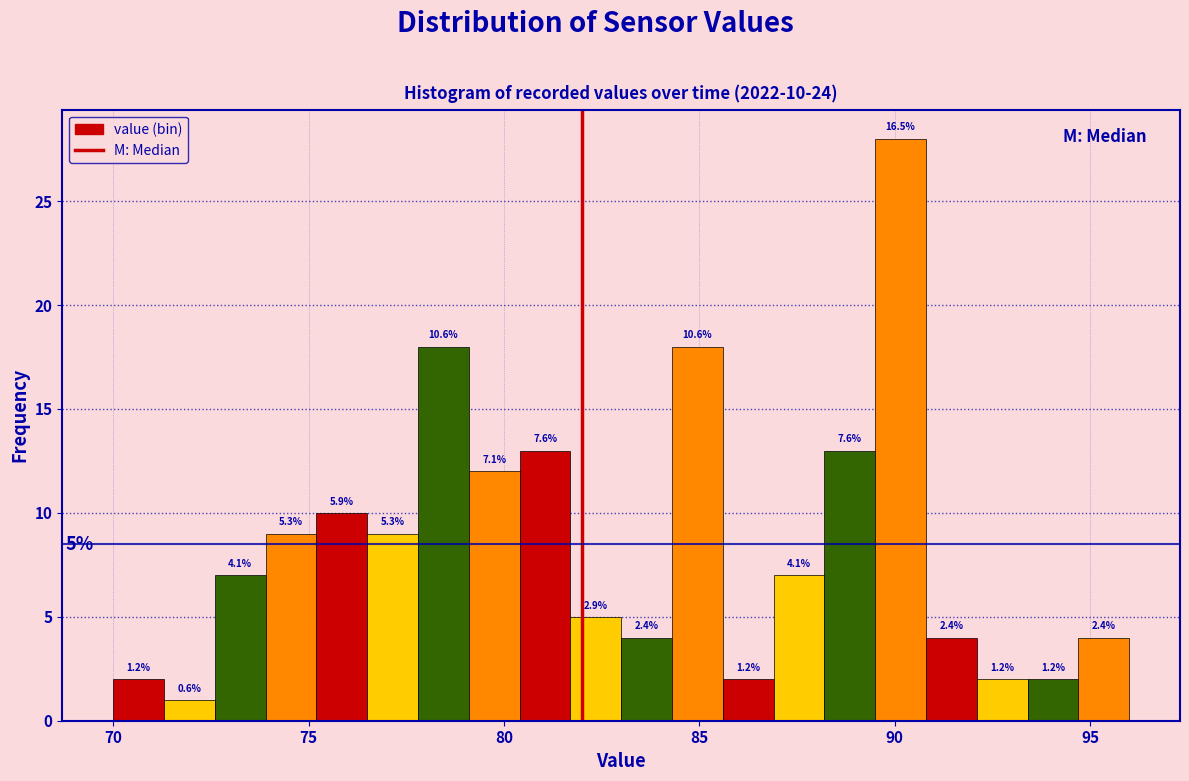

Read against the x-axis, roughly where is the centre of the tallest bar?

90.0